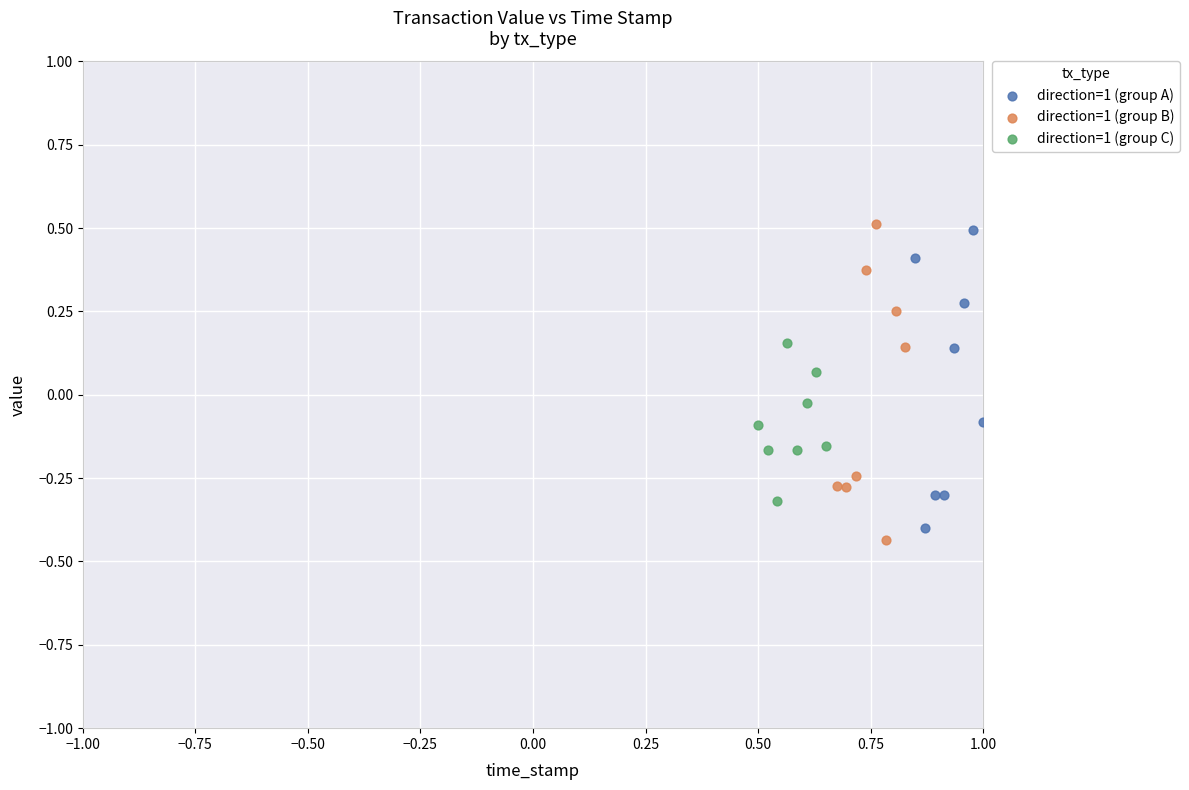

Which series contains the highest Y value?

direction=1 (group B)